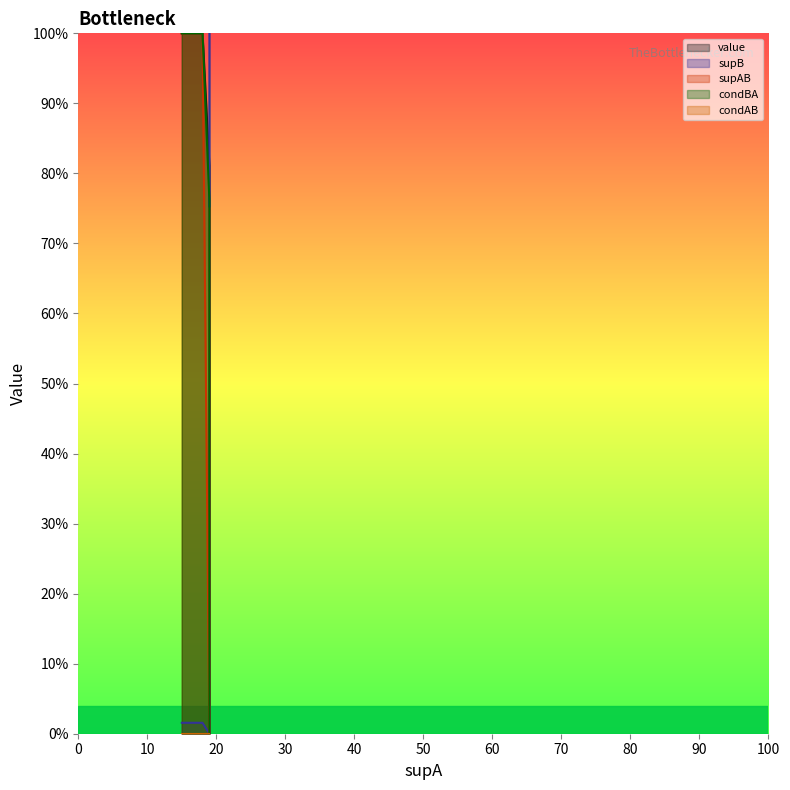

The value series shows 1.0 at 15. True or false?

True